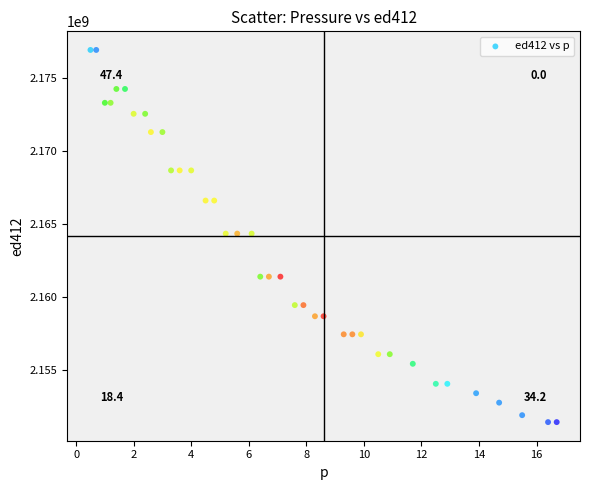

What is the range of Y values (max minus min)?

25438102